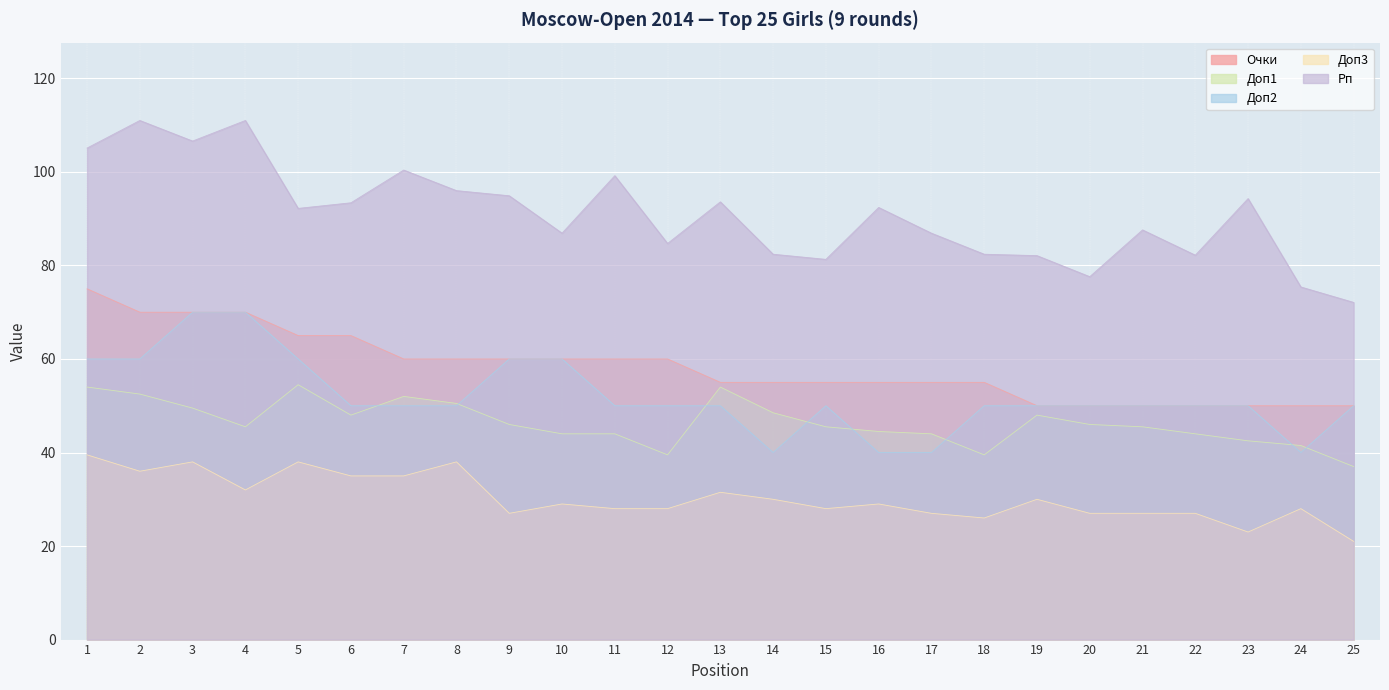

How many times do Доп1 and Доп2 cross each other?

8